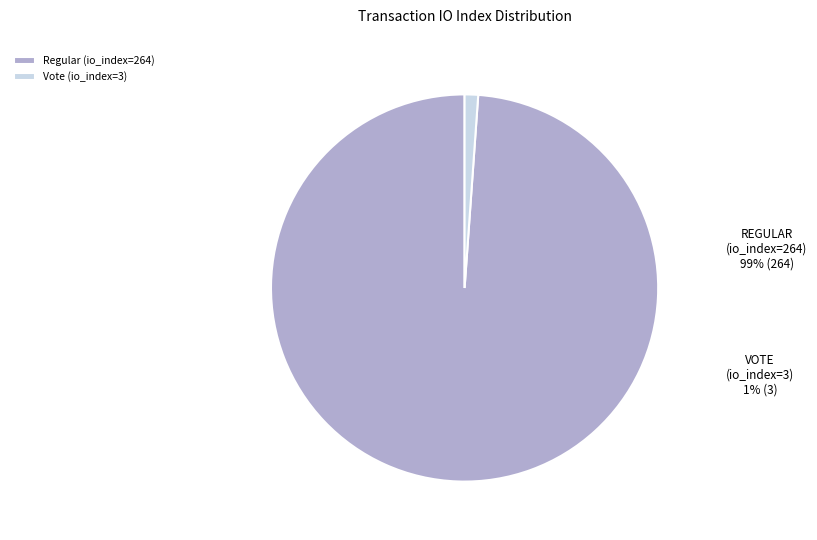

To the nearest percent, what is the combined percentage of Regular (io_index=264) and Vote (io_index=3)?

100%